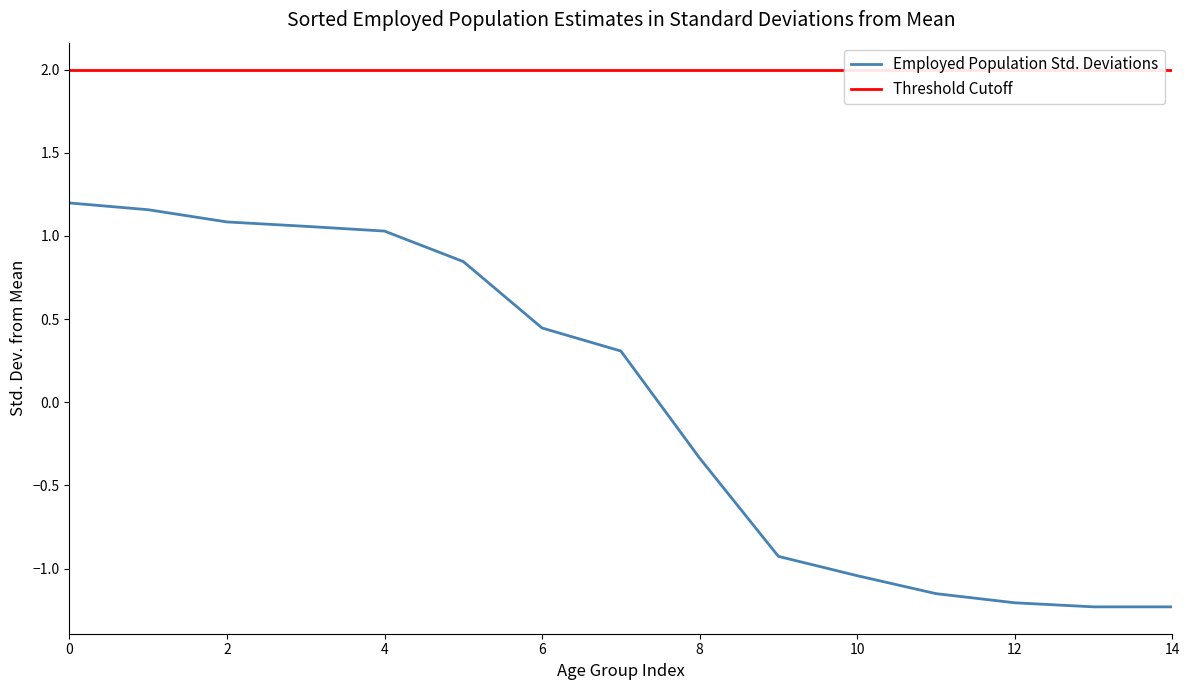

What is the difference between the Employed Population Std. Deviations values at 14 and 10?

0.2